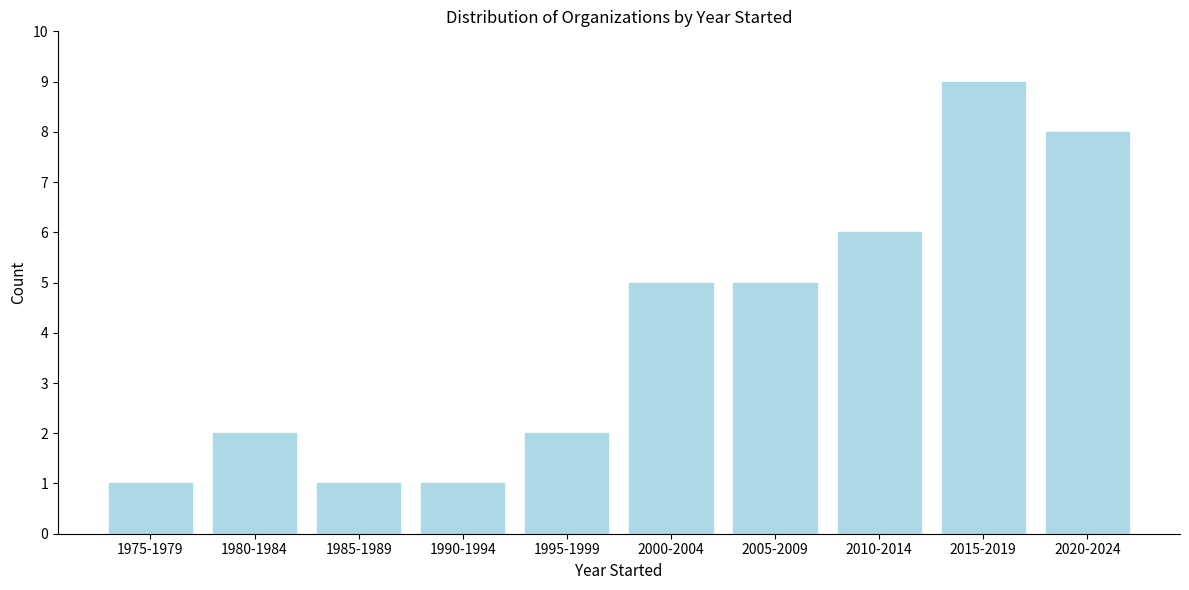

Reading left to right, extract all data points from this chart.

1975-1979=1	1980-1984=2	1985-1989=1	1990-1994=1	1995-1999=2	2000-2004=5	2005-2009=5	2010-2014=6	2015-2019=9	2020-2024=8